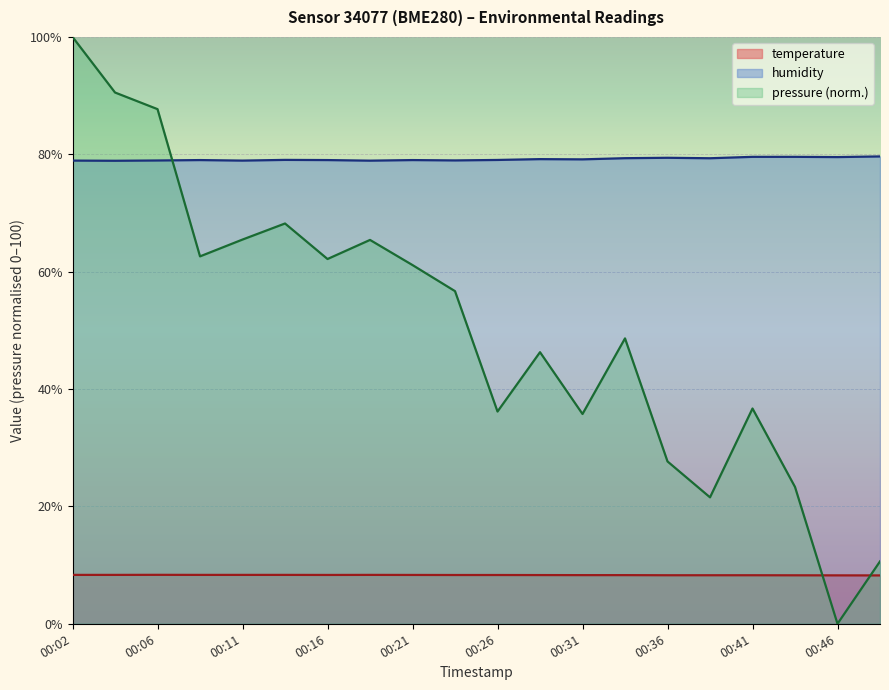

Between 00:29 and 00:48, which series saw the biggest shift?

pressure